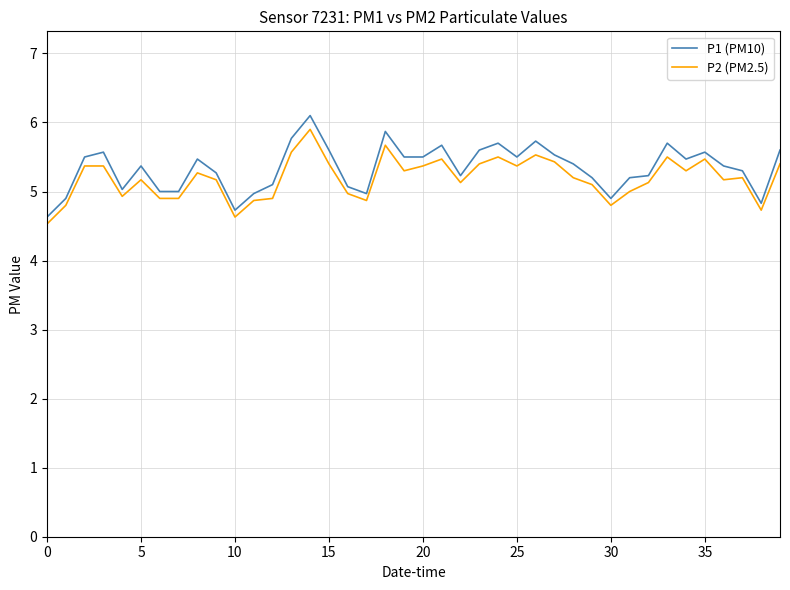

What is the difference between the maximum and minimum values in the P1 (PM10) series?

1.5